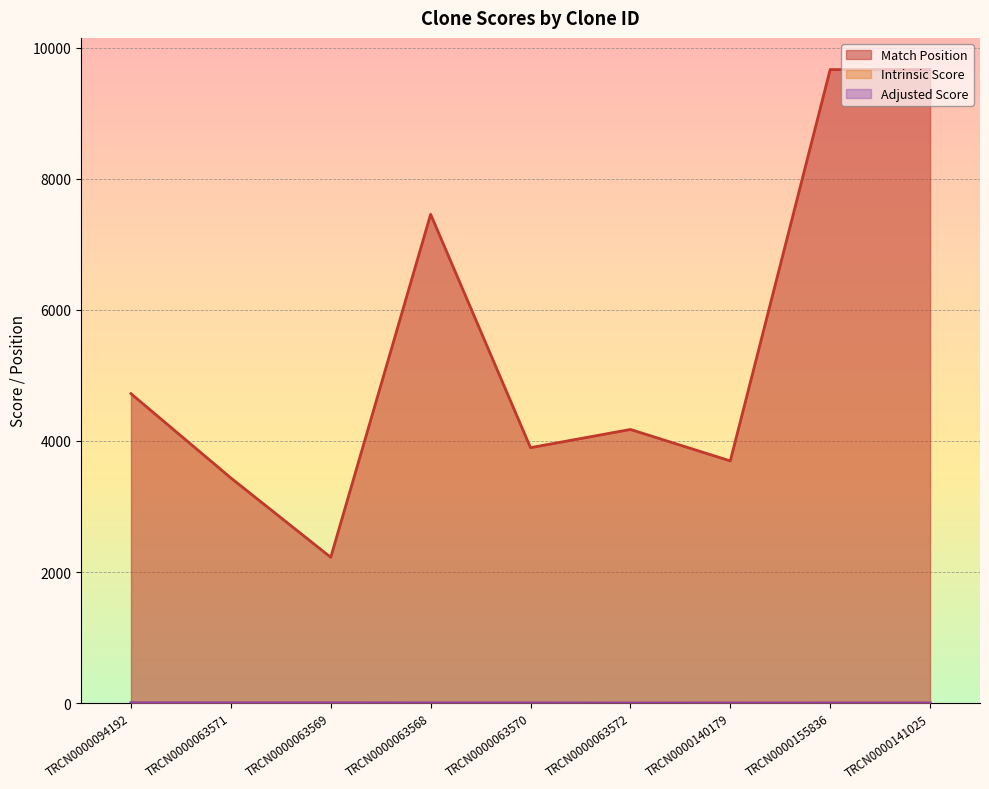

Which has a higher value, TRCN0000063571 or TRCN0000094192?

TRCN0000094192